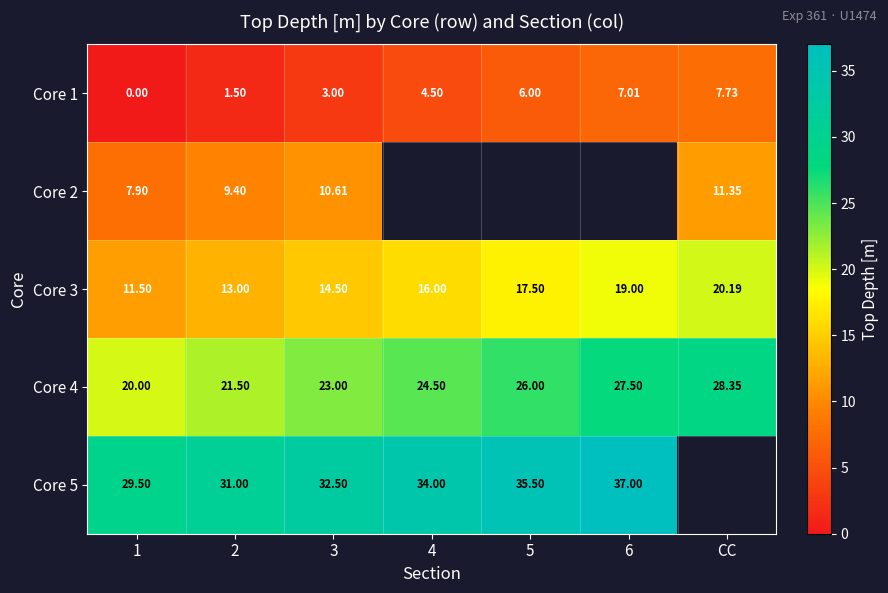

Is the value of Core 5 at 6 greater than the value of Core 1 at 1?

Yes